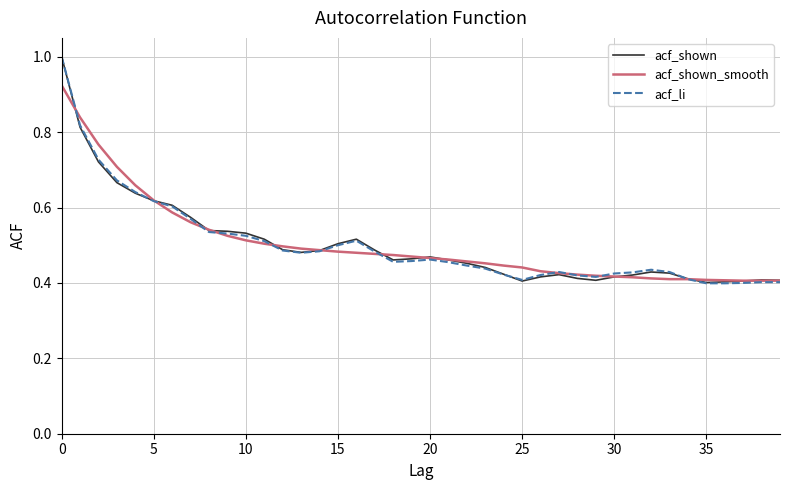

What is the greatest value displayed?

1.0